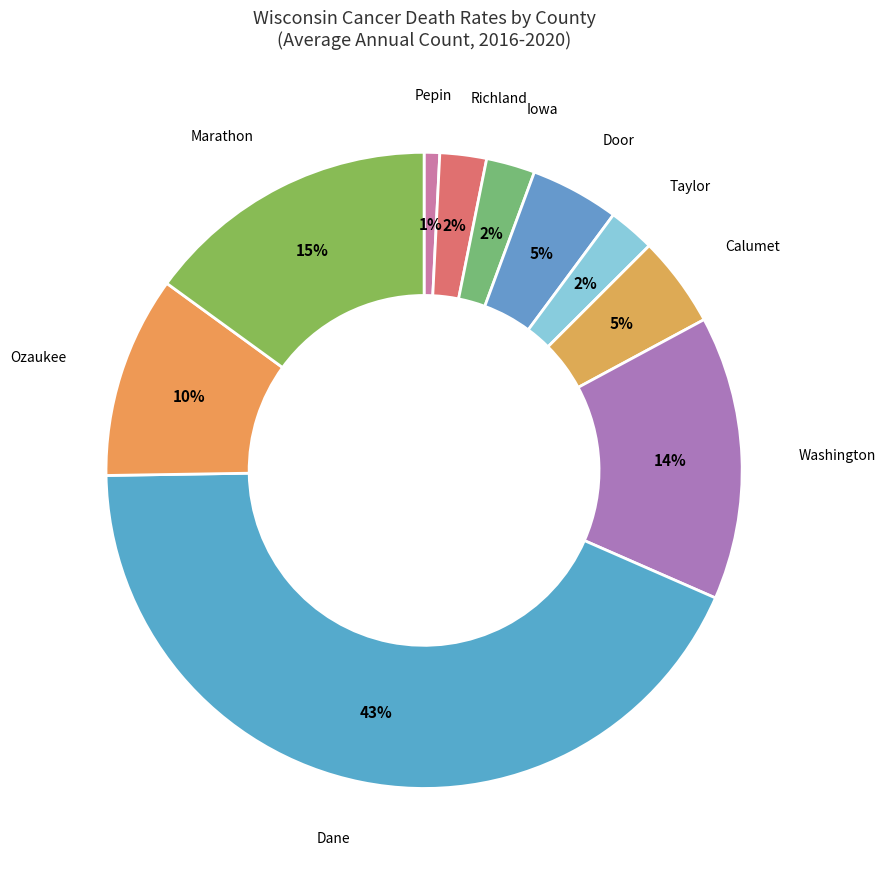

Is there a majority slice in this chart?

No